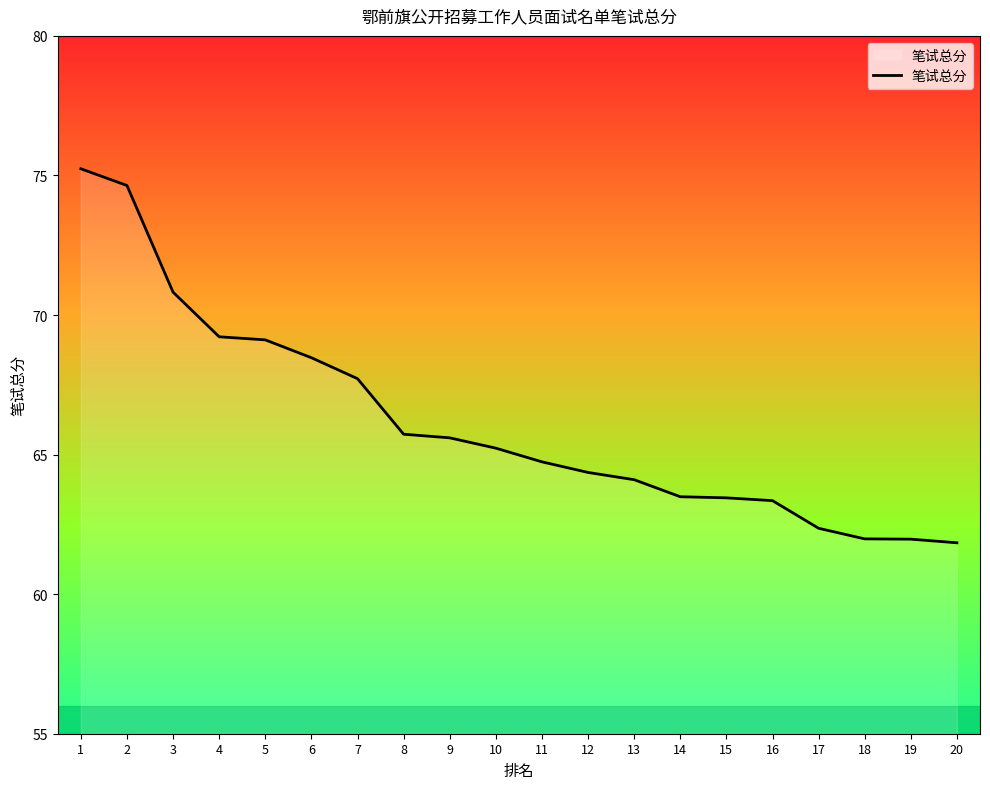

Approximately how many times larger is the value at 6 compared to 18?

1.1